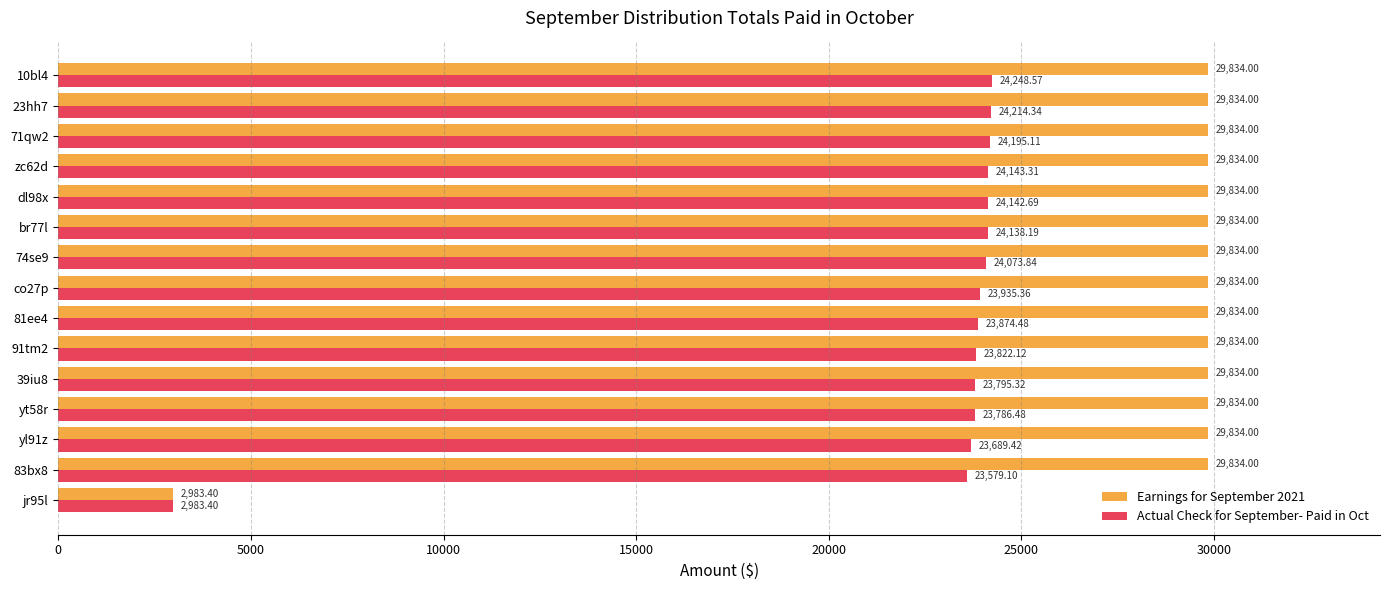

What is the minimum value for Actual Check for September- Paid in Oct?

2983.4